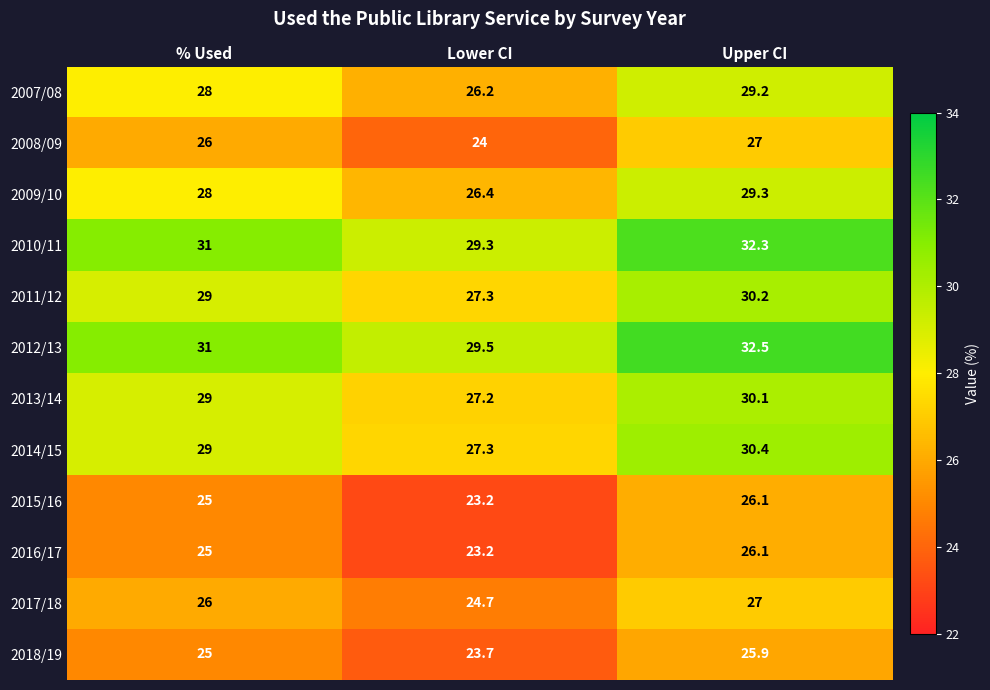

At which category is the sum across all series the highest?

Upper CI